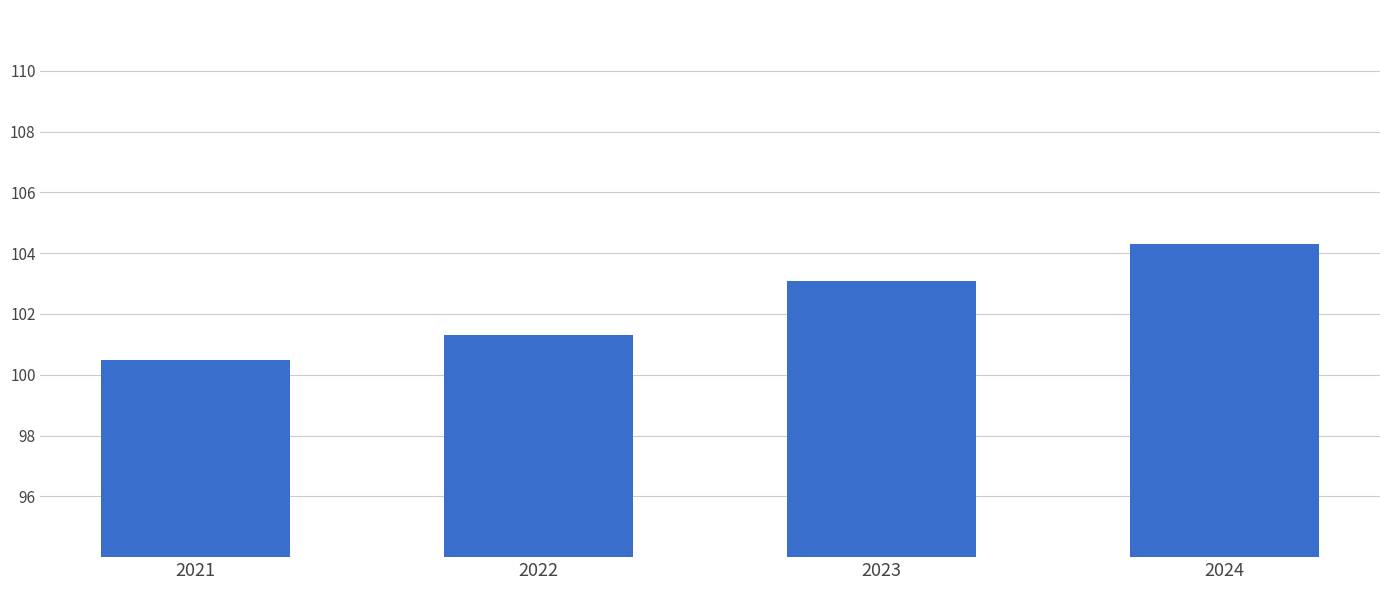

What is the value of the 1st bar from the left?

100.5